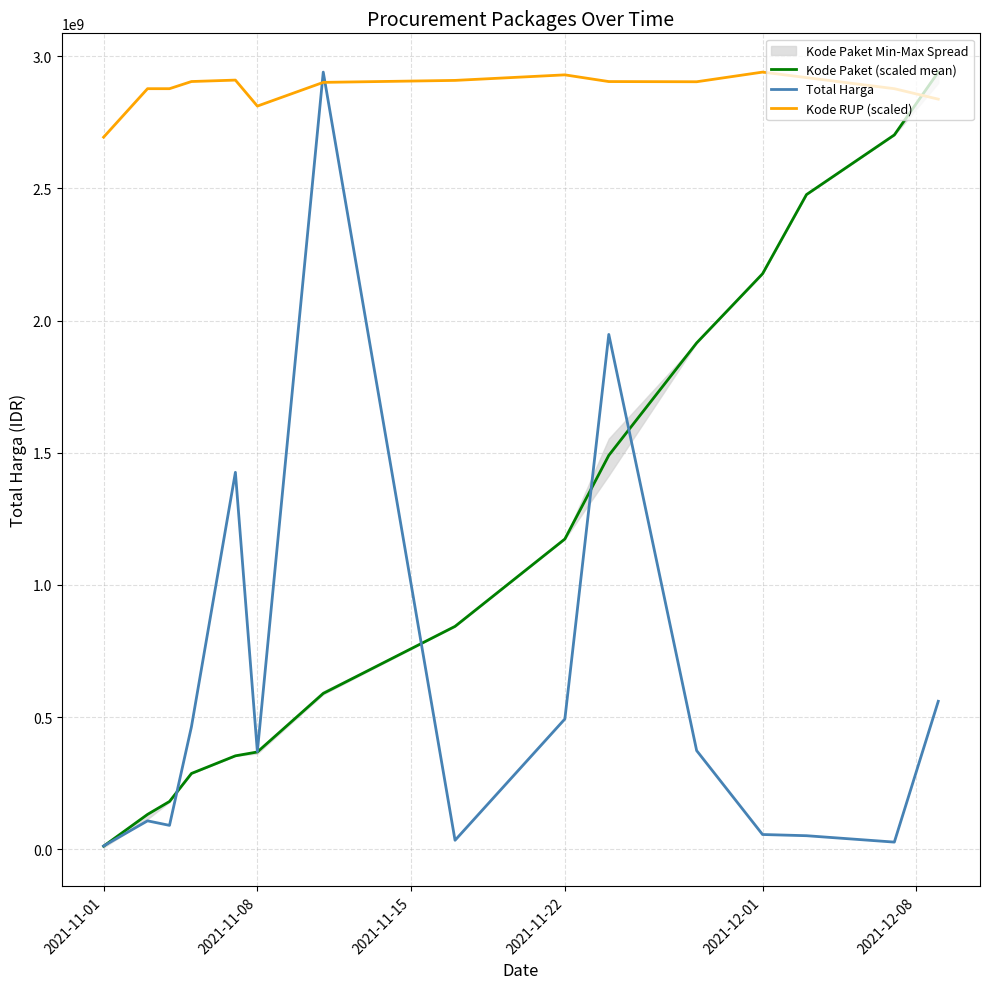

Which series ends up on top after the final intersection of Kode RUP (scaled) and Kode Paket (scaled mean)?

Kode Paket (scaled mean)